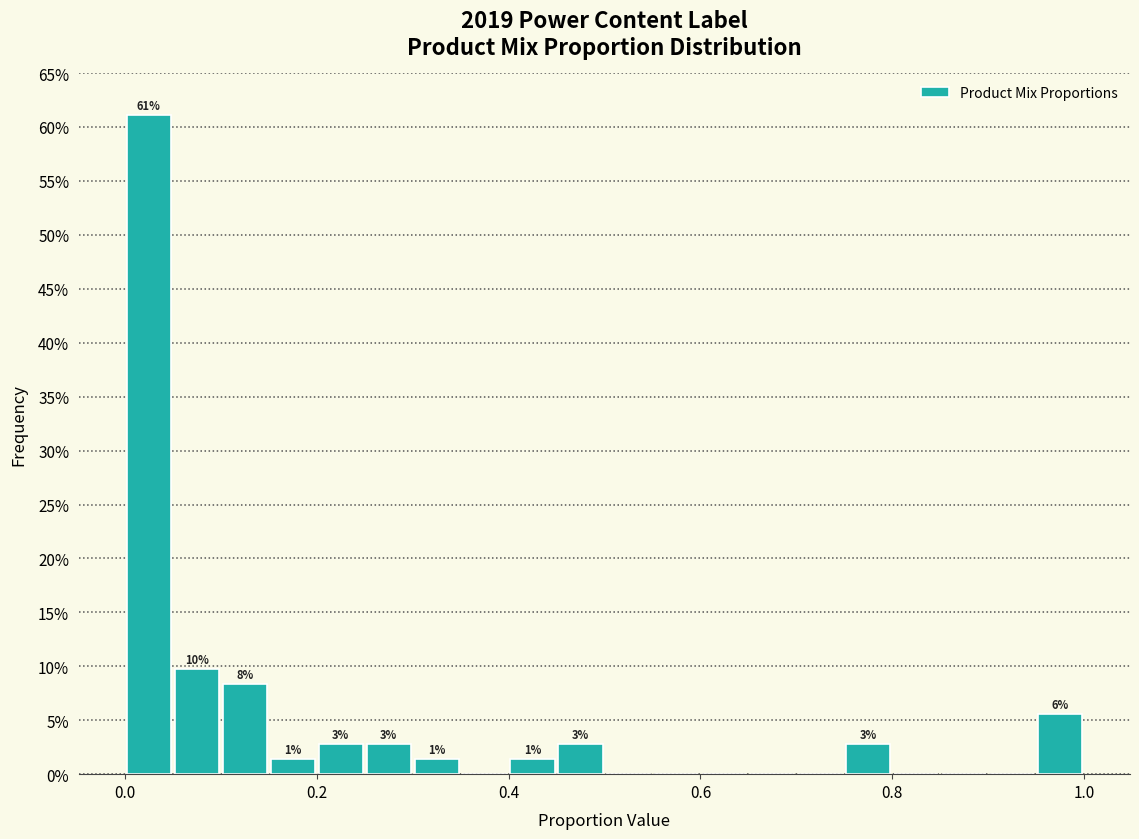

Read against the x-axis, roughly where is the centre of the tallest bar?

0.02